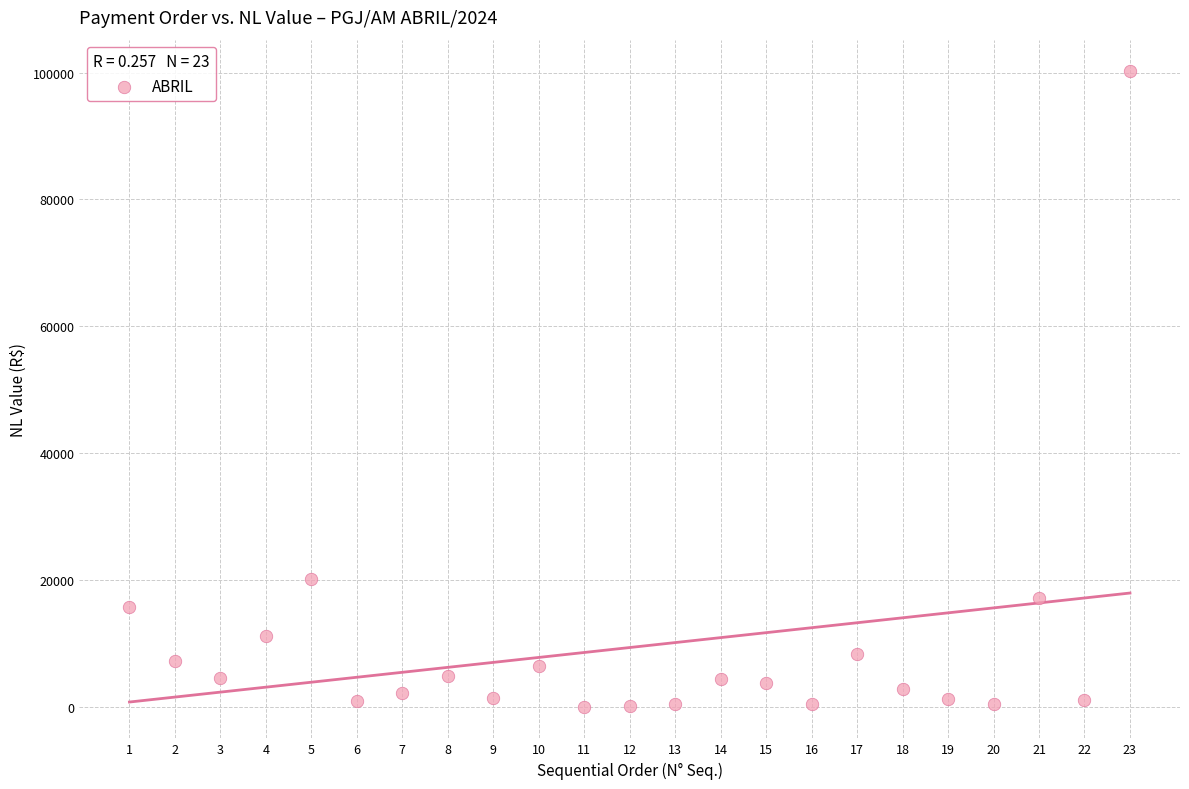

What Y value in the scatter plot is closest to 50115?

20245.0